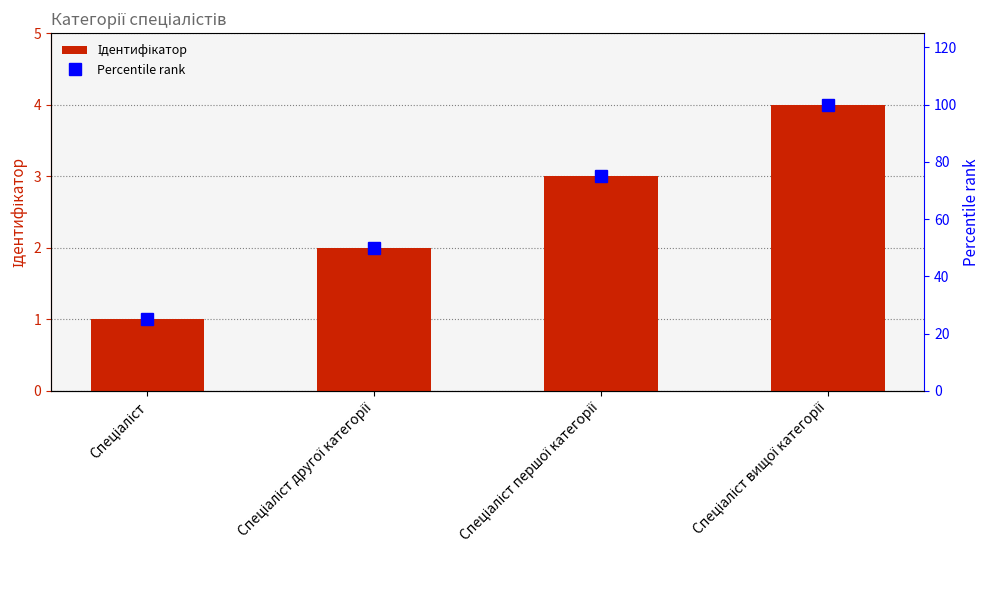

True or false: Percentile rank has a value of 25 at Спеціаліст.

True